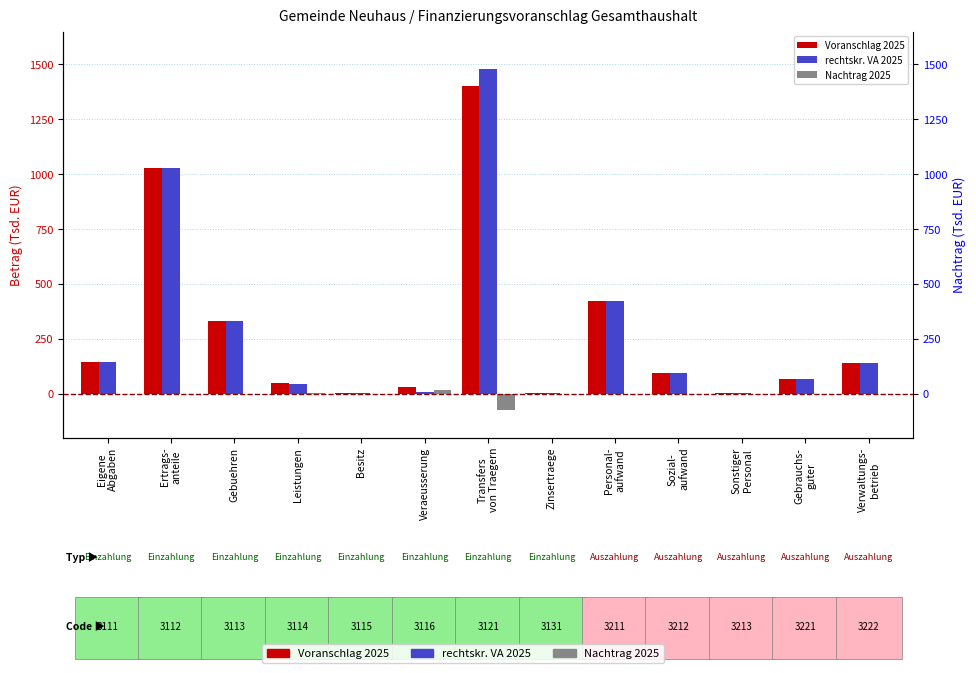

What position from the left is Gebrauchs-
guter?

12